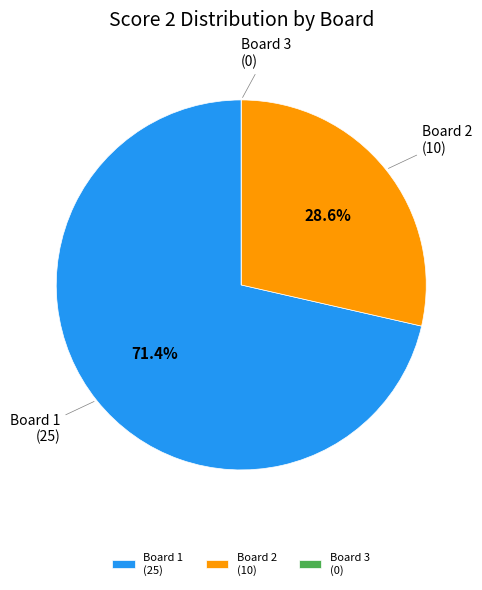

Which has a higher value, Board 1 or Board 2?

Board 1